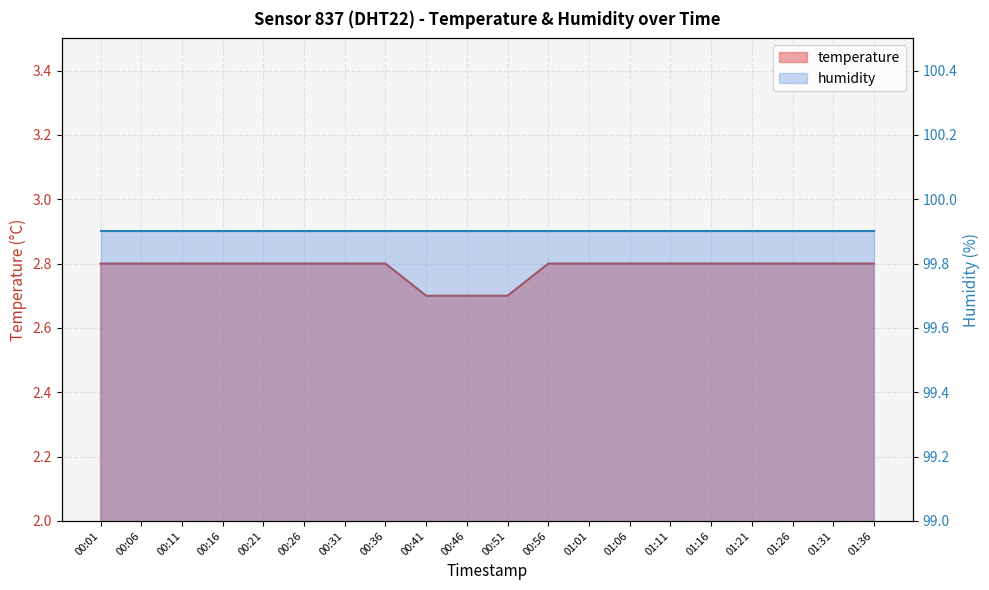

Between 00:26 and 00:36, which is larger?

00:26